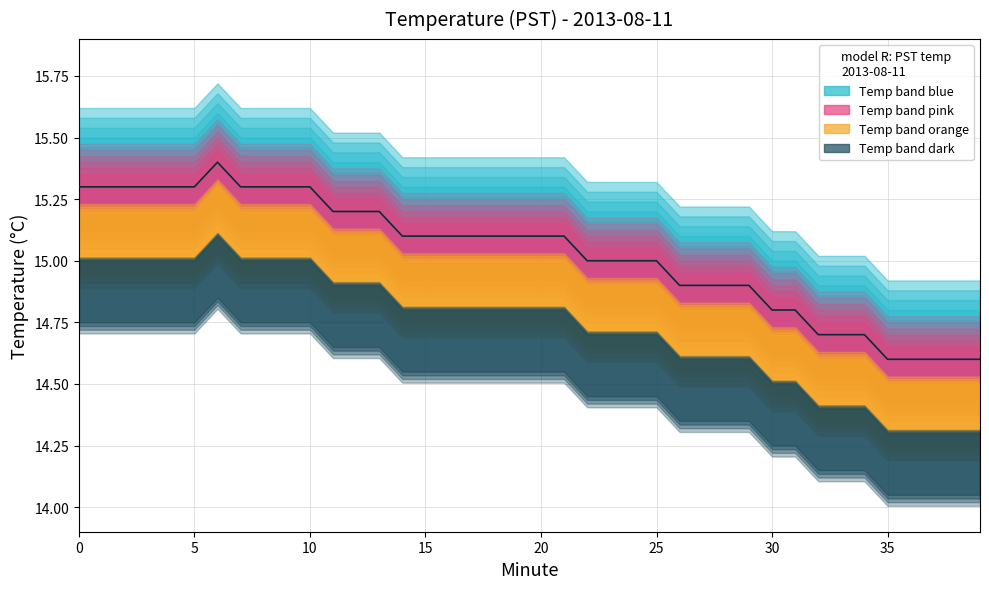

How many lines are shown in the chart?

1